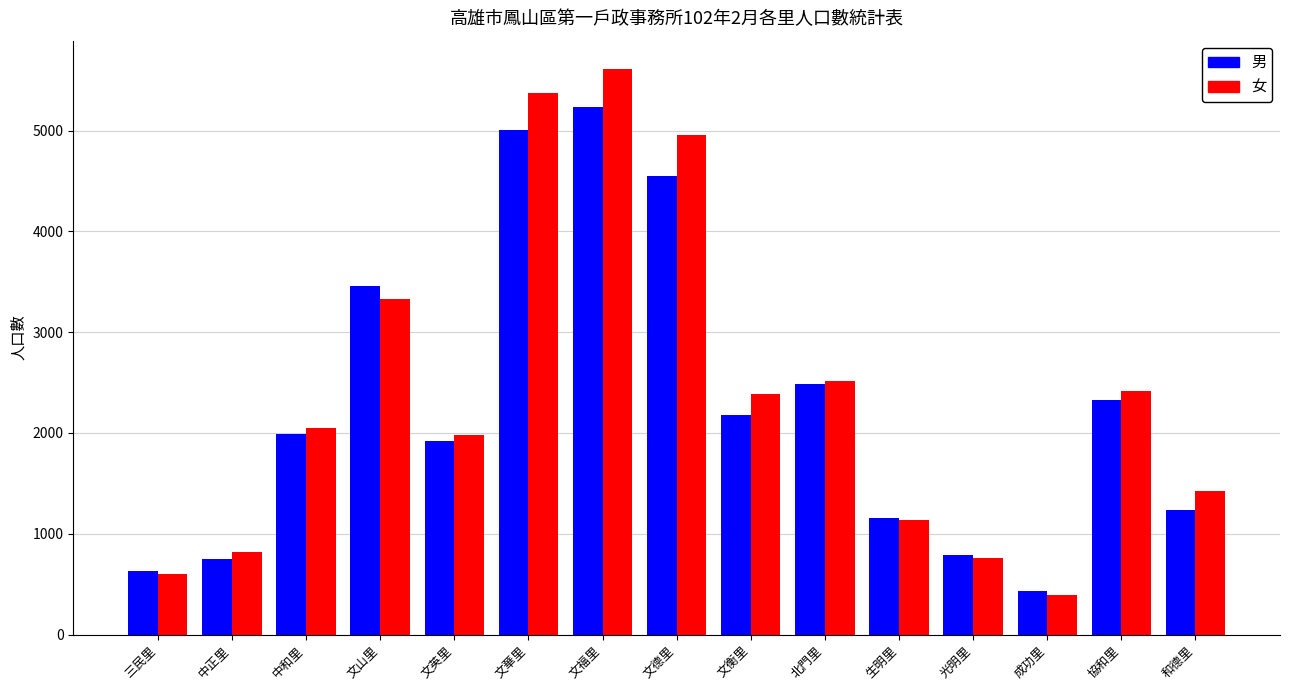

The value of 女 at 文福里 is 8028. True or false?

False